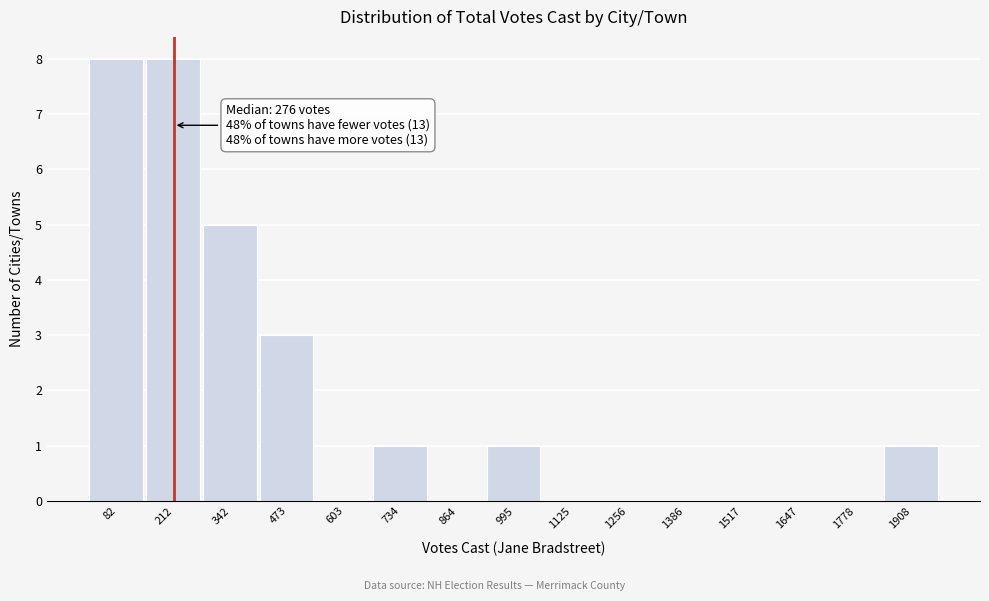

Reading left to right, what are all the values shown in this chart?

82=8	212=8	342=5	473=3	603=0	734=1	864=0	995=1	1125=0	1256=0	1386=0	1517=0	1647=0	1778=0	1908=1